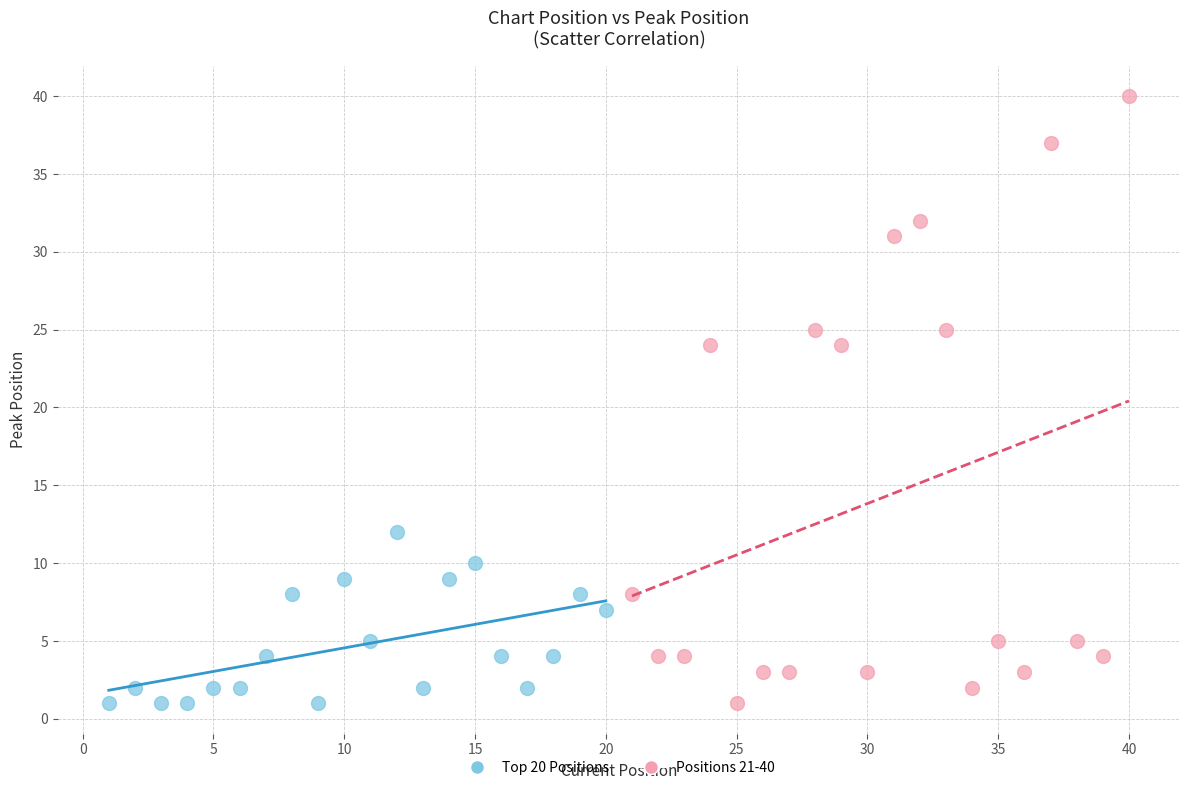

Which series has the widest spread of Y values?

Positions 21-40